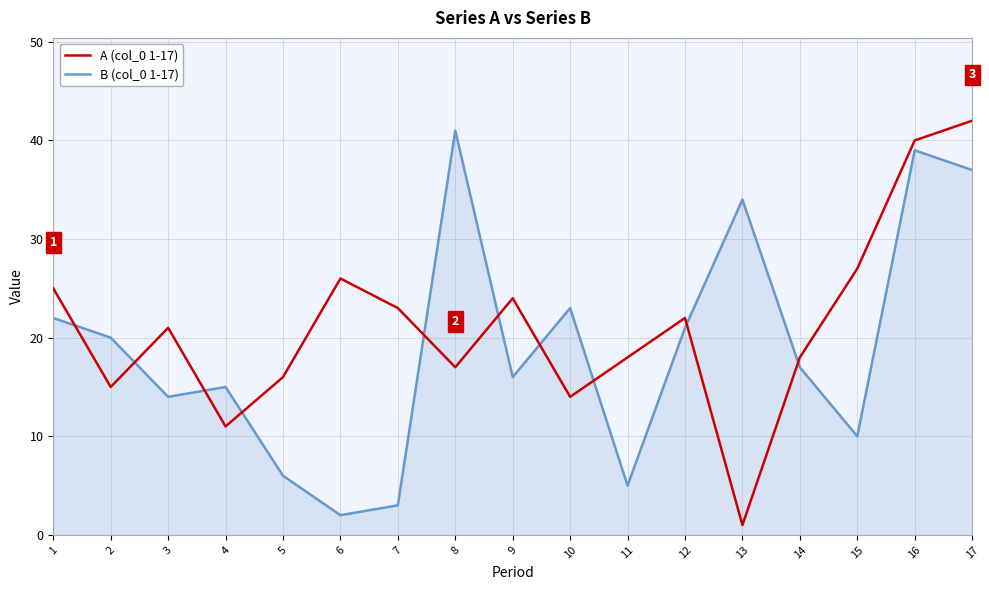

Reading right to left, list all the values displayed in this chart.

A (col_0 1-17): 42	40	27	18	1	22	18	14	24	17	23	26	16	11	21	15	25
B (col_0 1-17): 37	39	10	17	34	21	5	23	16	41	3	2	6	15	14	20	22